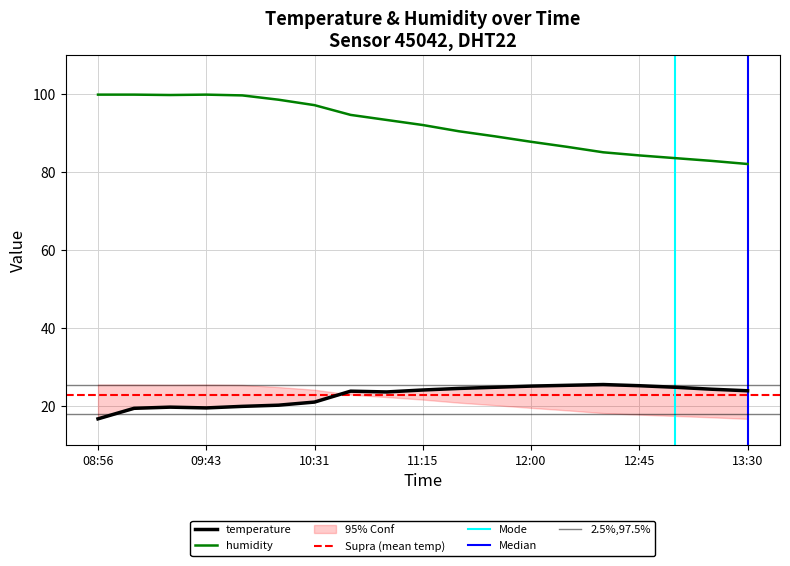

Does the chart display data point markers on the line(s)?

No